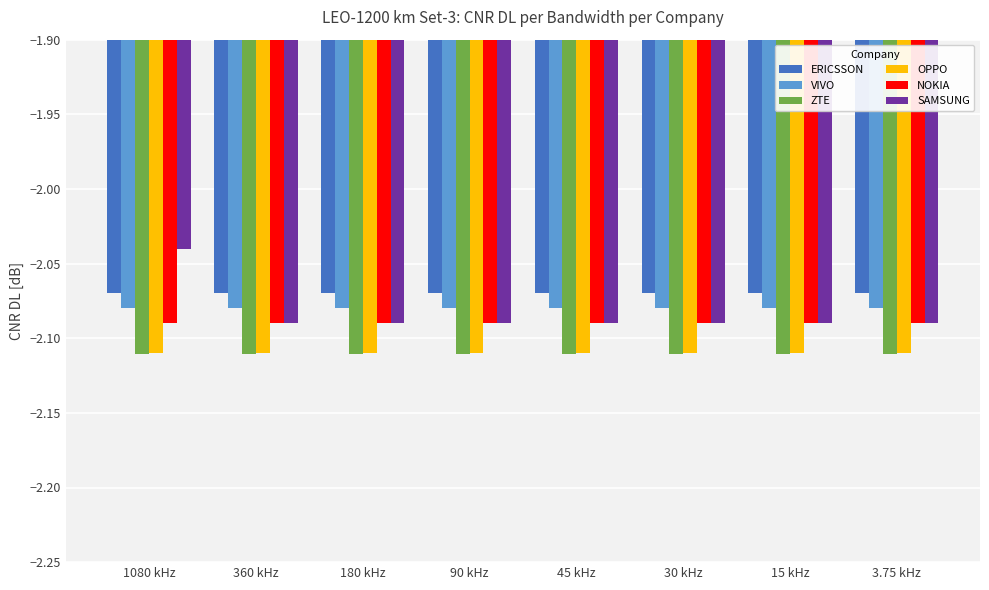

Is the value of NOKIA at 15 kHz greater than the value of ZTE at 3.75 kHz?

Yes